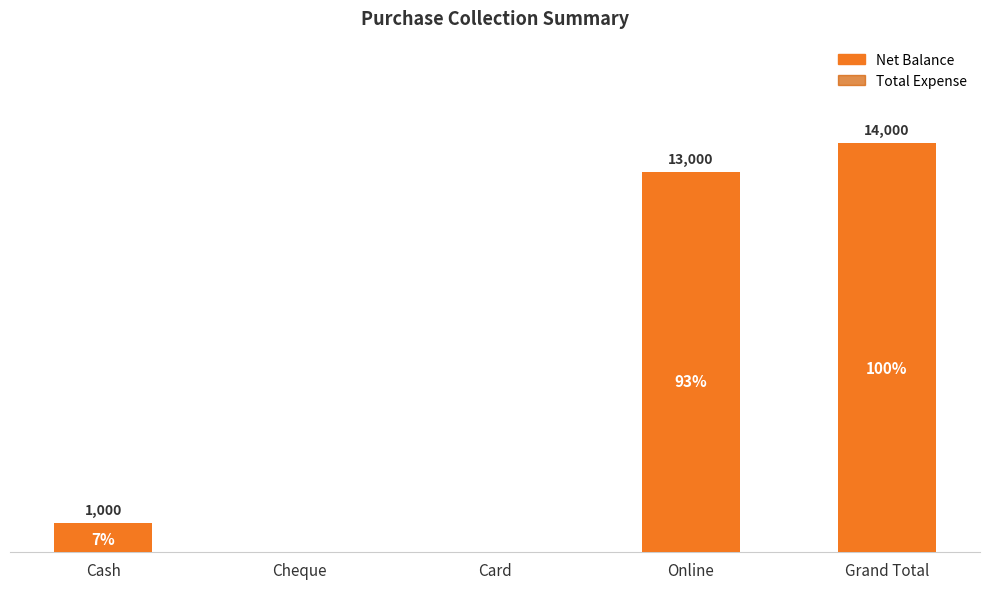

Between Grand Total and Cheque, which is larger?

Grand Total